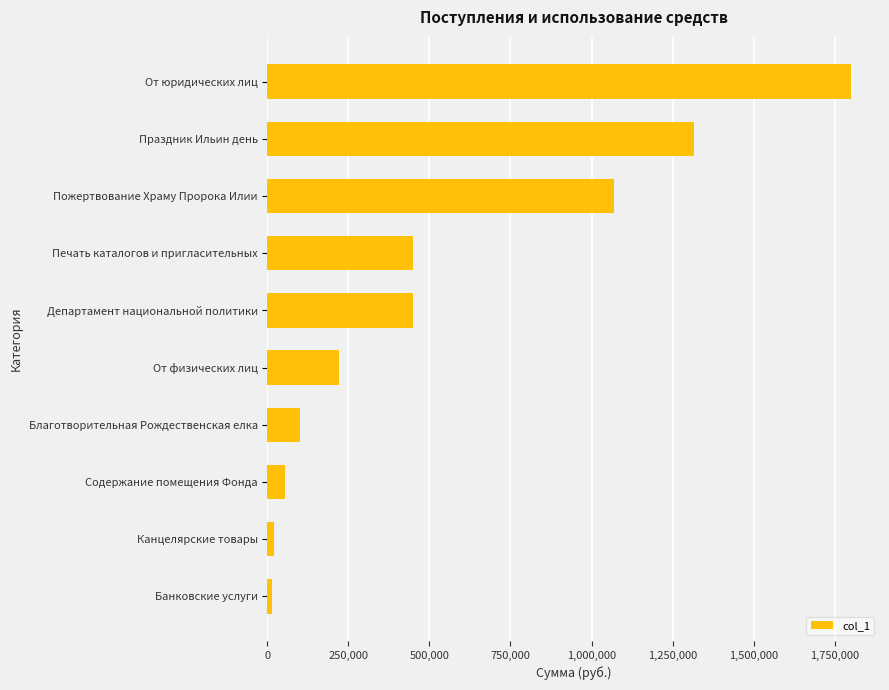

Which label corresponds to the largest value in the chart?

От юридических лиц